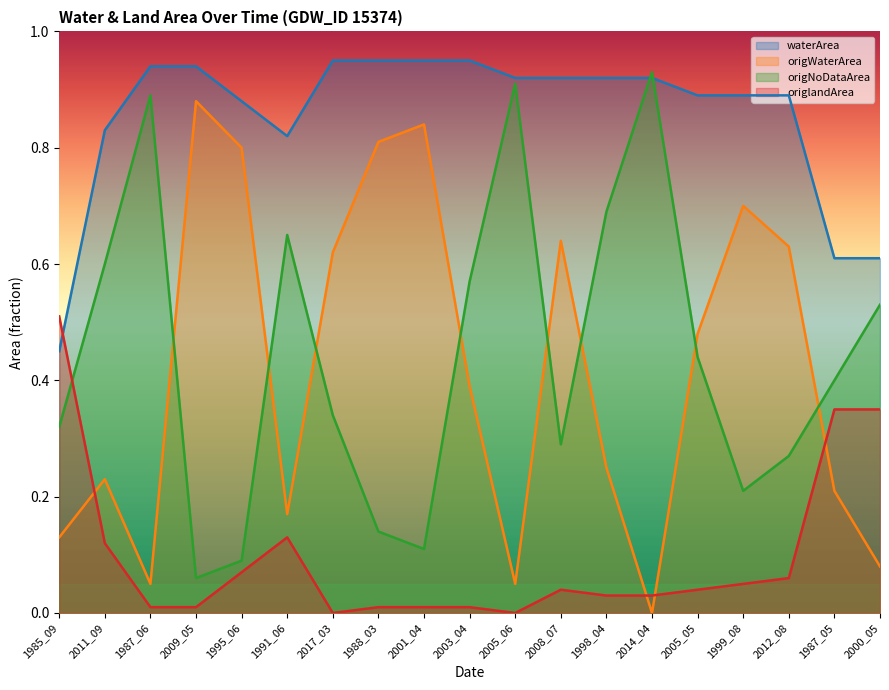

Where is the first local minimum for origlandArea?

2017_03